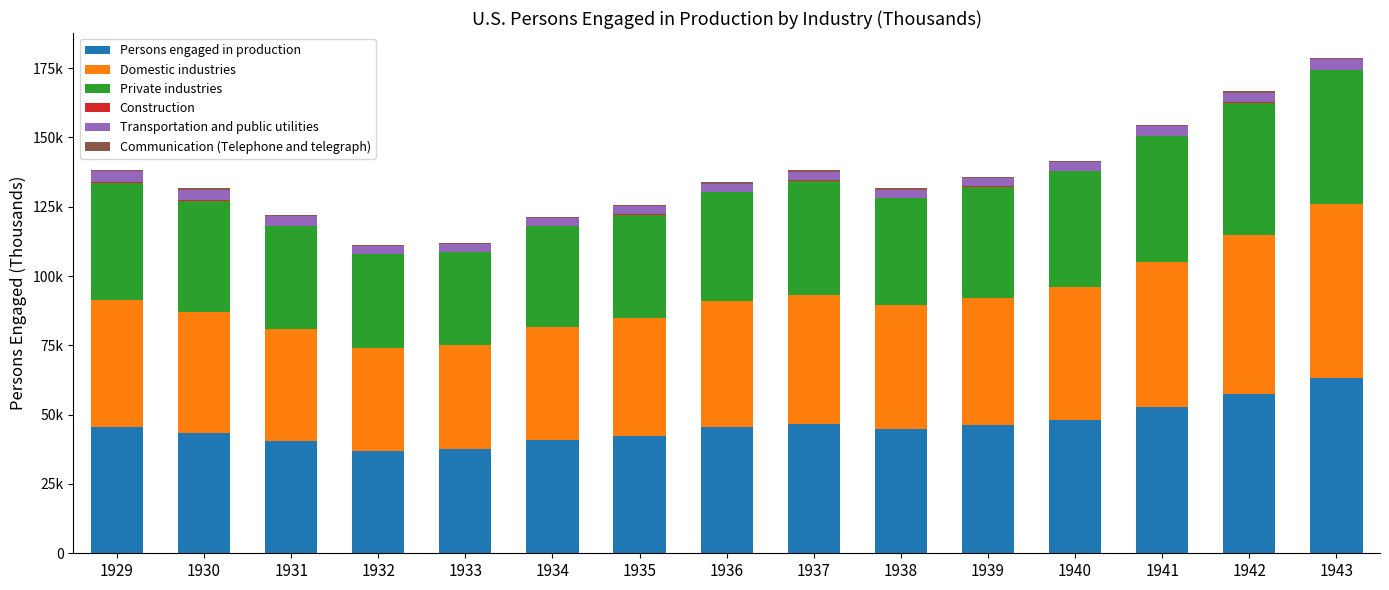

Are the bars horizontal?

No